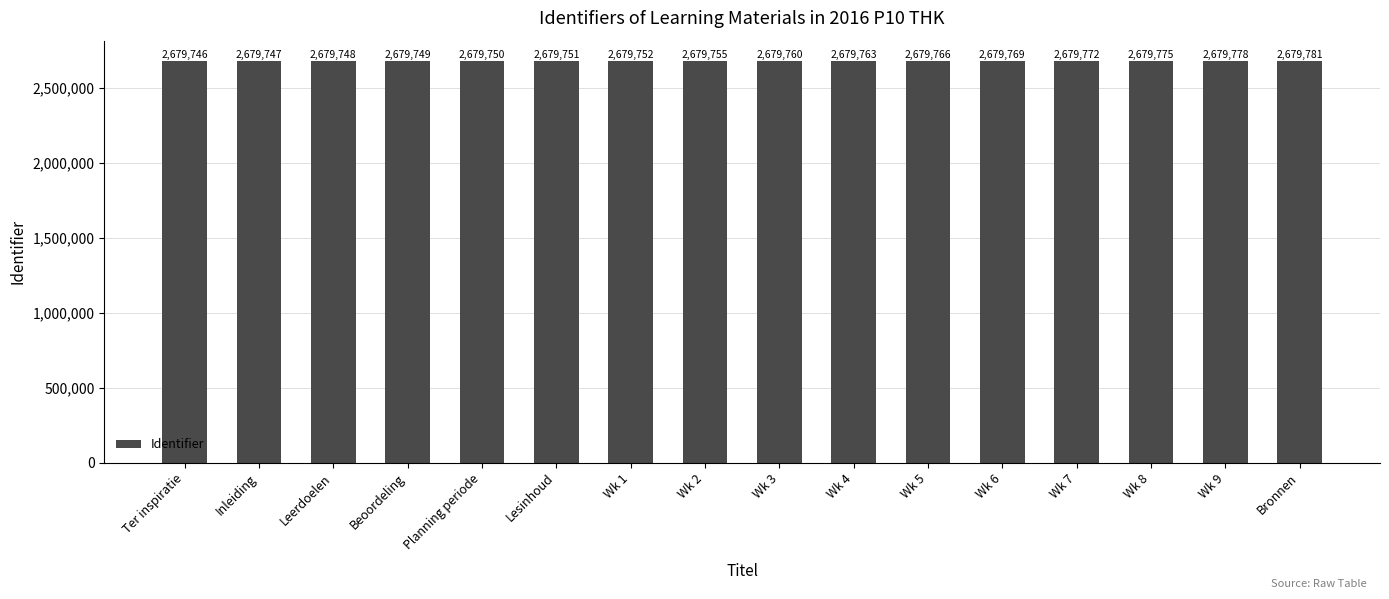

Reading left to right, extract all data points from this chart.

Ter inspiratie=2679746	Inleiding=2679747	Leerdoelen=2679748	Beoordeling=2679749	Planning periode=2679750	Lesinhoud=2679751	Wk 1=2679752	Wk 2=2679755	Wk 3=2679760	Wk 4=2679763	Wk 5=2679766	Wk 6=2679769	Wk 7=2679772	Wk 8=2679775	Wk 9=2679778	Bronnen=2679781